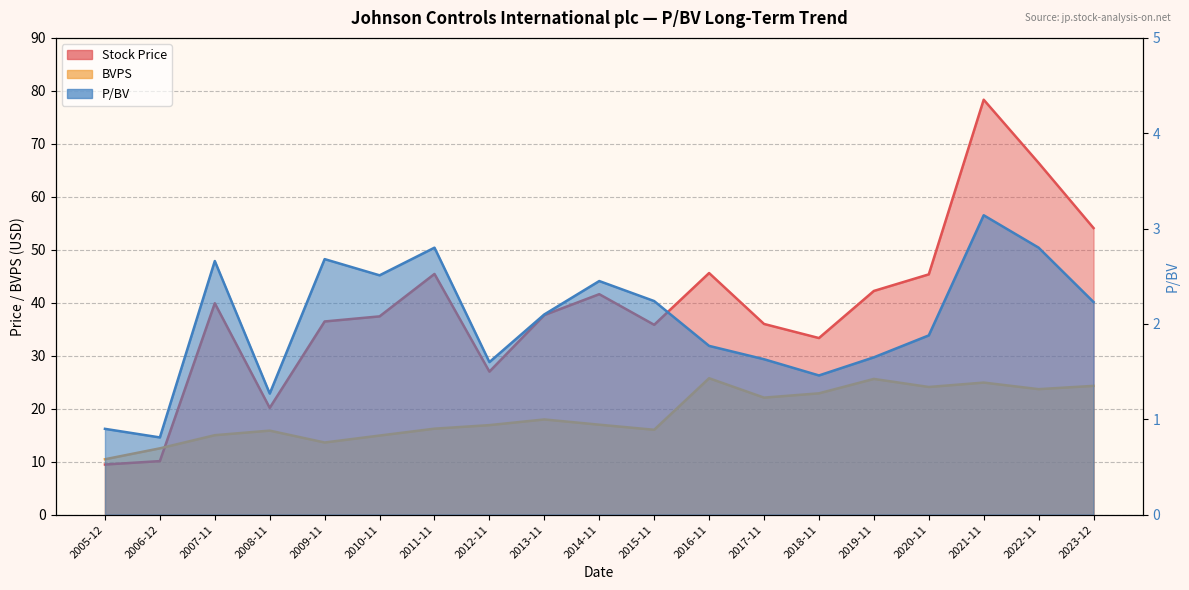

Is it true that BVPS equals 26.3 at 2008-11?

False